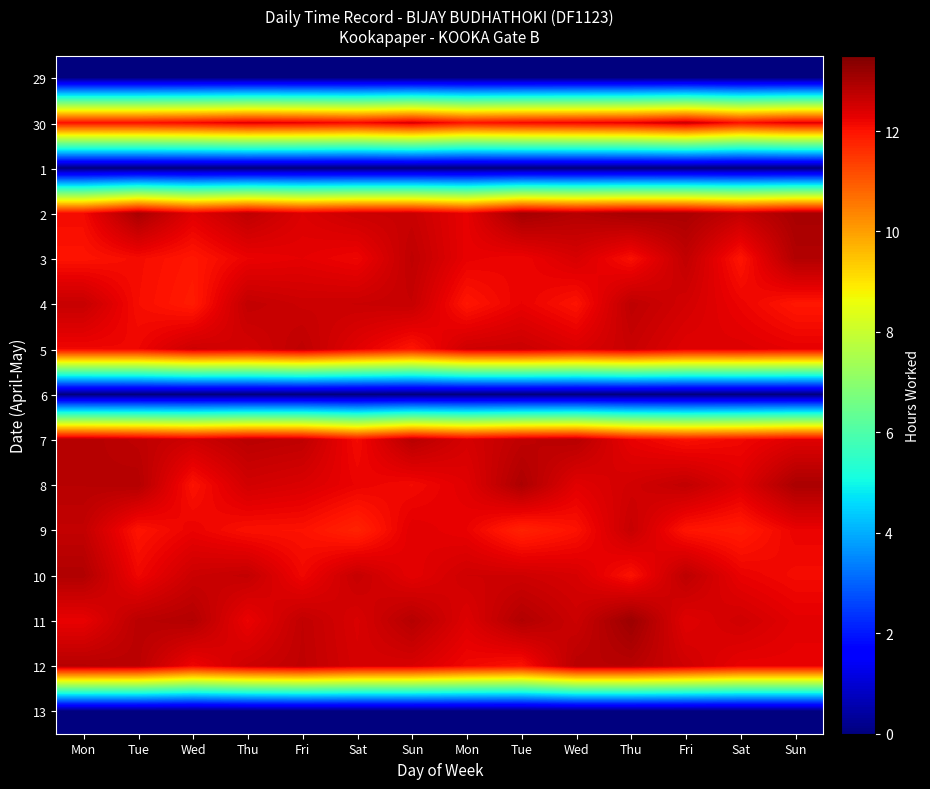

Reading left to right, extract all data points from this chart.

29: Mon=0.0	Tue=0.0	Wed=0.0	Thu=0.0	Fri=0.0	Sat=0.0	Sun=0.0	Mon=0.0	Tue=0.0	Wed=0.0	Thu=0.0	Fri=0.0	Sat=0.0	Sun=0.0
30: Mon=12.0	Tue=12.0	Wed=12.1	Thu=12.4	Fri=12.3	Sat=12.1	Sun=12.5	Mon=12.0	Tue=12.1	Wed=12.2	Thu=12.3	Fri=12.6	Sat=12.0	Sun=12.4
1: Mon=0.0	Tue=0.0	Wed=0.0	Thu=0.0	Fri=0.0	Sat=0.0	Sun=0.0	Mon=0.0	Tue=0.0	Wed=0.0	Thu=0.0	Fri=0.0	Sat=0.0	Sun=0.0
2: Mon=12.1	Tue=13.0	Wed=12.3	Thu=12.7	Fri=12.4	Sat=12.6	Sun=12.6	Mon=12.3	Tue=13.0	Wed=12.9	Thu=13.0	Fri=13.0	Sat=12.7	Sun=13.0
3: Mon=12.0	Tue=12.1	Wed=11.9	Thu=12.2	Fri=12.3	Sat=12.2	Sun=12.7	Mon=12.3	Tue=12.2	Wed=12.4	Thu=12.0	Fri=12.7	Sat=12.0	Sun=12.9
4: Mon=12.7	Tue=12.1	Wed=11.9	Thu=12.7	Fri=12.6	Sat=12.6	Sun=12.7	Mon=12.0	Tue=12.2	Wed=12.0	Thu=12.7	Fri=12.5	Sat=12.2	Sun=11.9
5: Mon=12.2	Tue=12.2	Wed=12.6	Thu=12.5	Fri=12.7	Sat=12.3	Sun=12.0	Mon=12.6	Tue=12.6	Wed=12.4	Thu=12.6	Fri=12.3	Sat=12.4	Sun=12.3
6: Mon=0.0	Tue=0.0	Wed=0.0	Thu=0.0	Fri=0.0	Sat=0.0	Sun=0.0	Mon=0.0	Tue=0.0	Wed=0.0	Thu=0.0	Fri=0.0	Sat=0.0	Sun=0.0
7: Mon=12.9	Tue=12.7	Wed=12.6	Thu=12.8	Fri=12.7	Sat=12.1	Sun=12.8	Mon=12.5	Tue=12.7	Wed=12.8	Thu=12.2	Fri=12.0	Sat=12.2	Sun=12.4
8: Mon=12.8	Tue=12.9	Wed=12.0	Thu=12.5	Fri=12.4	Sat=12.2	Sun=12.1	Mon=12.3	Tue=12.9	Wed=12.3	Thu=12.5	Fri=12.7	Sat=12.4	Sun=13.0
9: Mon=12.7	Tue=12.0	Wed=12.2	Thu=12.0	Fri=12.0	Sat=11.8	Sun=12.3	Mon=12.2	Tue=11.8	Wed=12.0	Thu=12.6	Fri=12.0	Sat=11.9	Sun=12.2
10: Mon=12.9	Tue=12.2	Wed=12.6	Thu=12.7	Fri=12.2	Sat=12.6	Sun=12.3	Mon=12.6	Tue=12.6	Wed=12.5	Thu=12.0	Fri=12.8	Sat=12.2	Sun=12.1
11: Mon=12.2	Tue=12.8	Wed=12.9	Thu=12.2	Fri=12.7	Sat=12.4	Sun=12.8	Mon=12.4	Tue=12.9	Wed=12.6	Thu=13.1	Fri=12.3	Sat=12.5	Sun=12.3
12: Mon=12.8	Tue=12.8	Wed=12.2	Thu=12.6	Fri=12.7	Sat=12.5	Sun=12.4	Mon=12.2	Tue=12.0	Wed=12.8	Thu=12.8	Fri=12.5	Sat=12.2	Sun=12.3
13: Mon=0.0	Tue=0.0	Wed=0.0	Thu=0.0	Fri=0.0	Sat=0.0	Sun=0.0	Mon=0.0	Tue=0.0	Wed=0.0	Thu=0.0	Fri=0.0	Sat=0.0	Sun=0.0